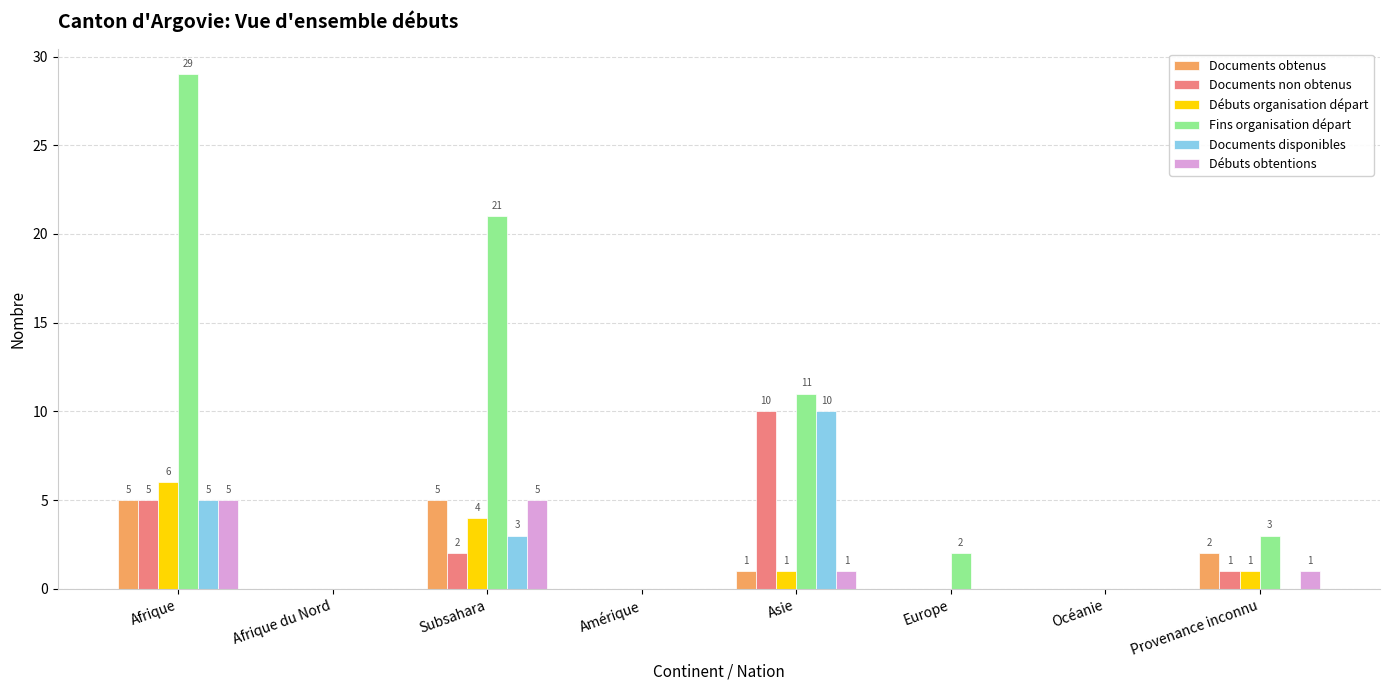

Reading left to right, transcribe all the data shown in this chart.

Documents obtenus: 5	0	5	0	1	0	0	2
Documents non obtenus: 5	0	2	0	10	0	0	1
Débuts organisation départ: 6	0	4	0	1	0	0	1
Fins organisation départ: 29	0	21	0	11	2	0	3
Documents disponibles: 5	0	3	0	10	0	0	0
Débuts obtentions: 5	0	5	0	1	0	0	1